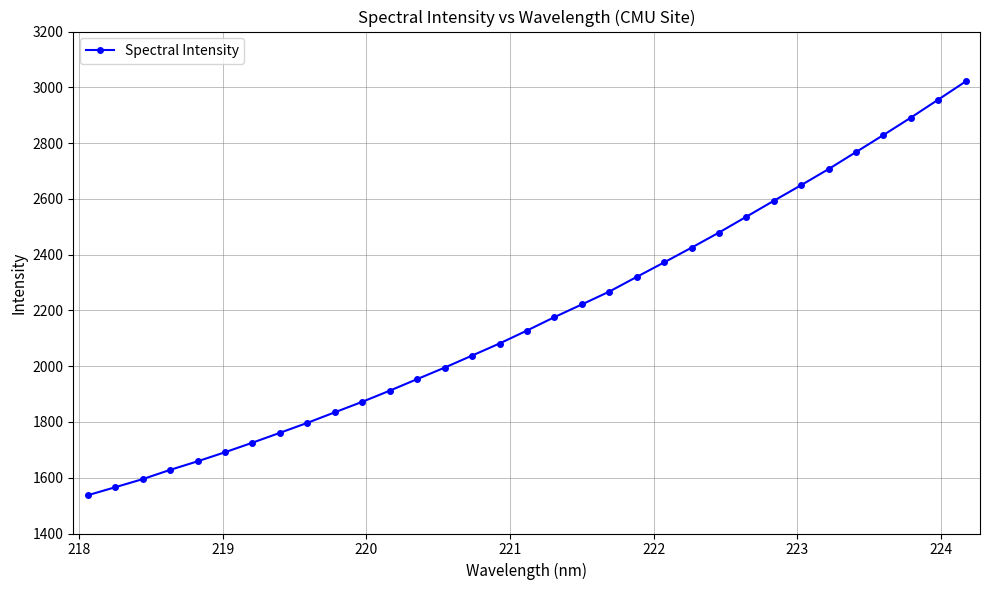

What is the difference between the maximum and minimum values?

1484.0